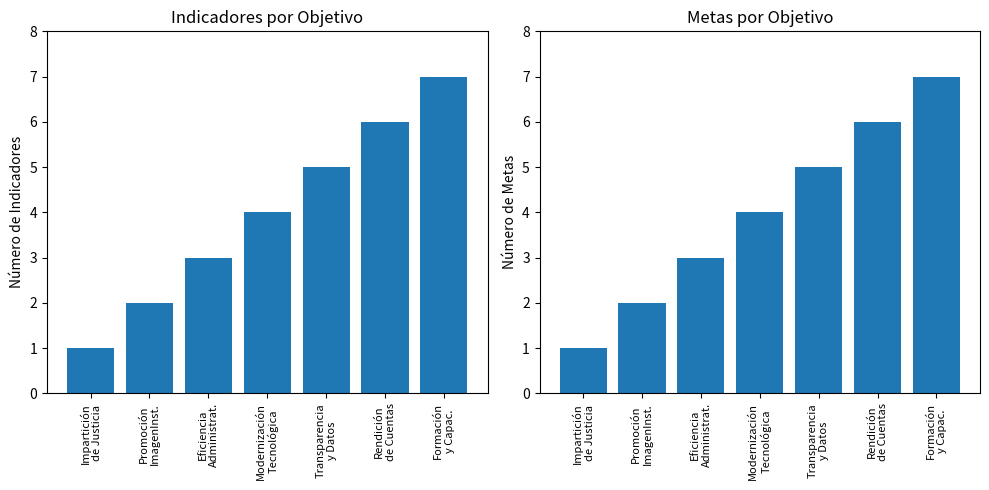

How many distinct data groups are displayed?

2